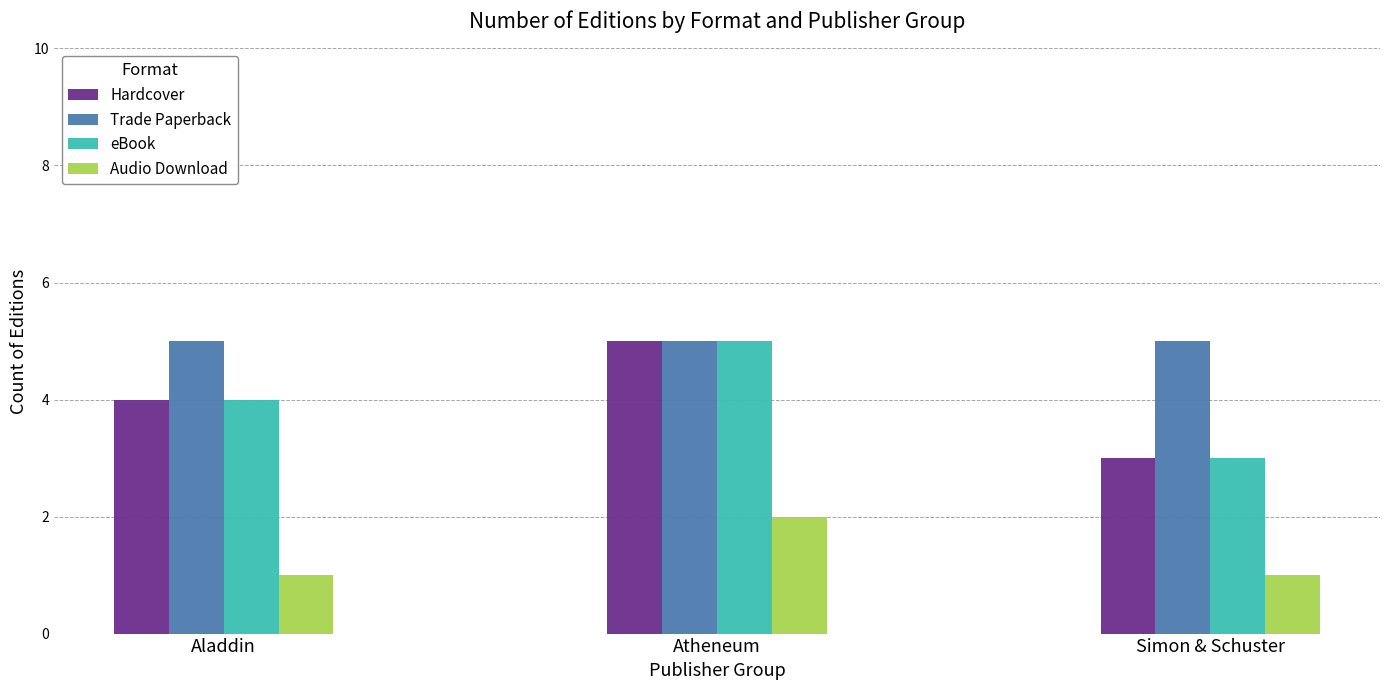

At which category is the sum across all series the highest?

Atheneum